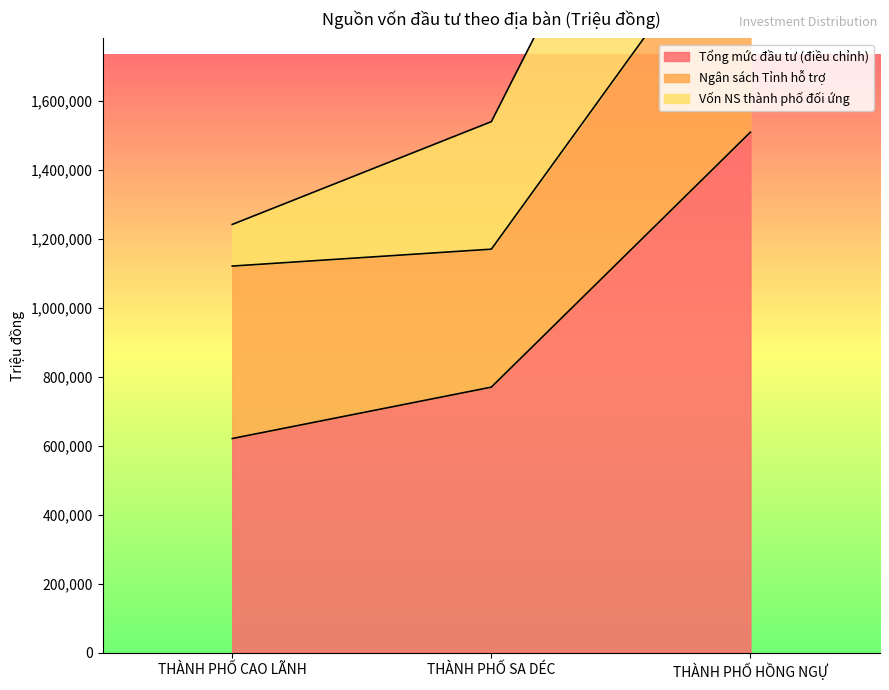

Reading right to left, what are all the values shown in this chart?

Tổng mức đầu tư (điều chỉnh): 1508972.2	769761.1	620749.5
Ngân sách Tỉnh hỗ trợ: 700000.0	400000.0	500000.0
Vốn NS thành phố đối ứng: 808972.2	369761.1	120749.5